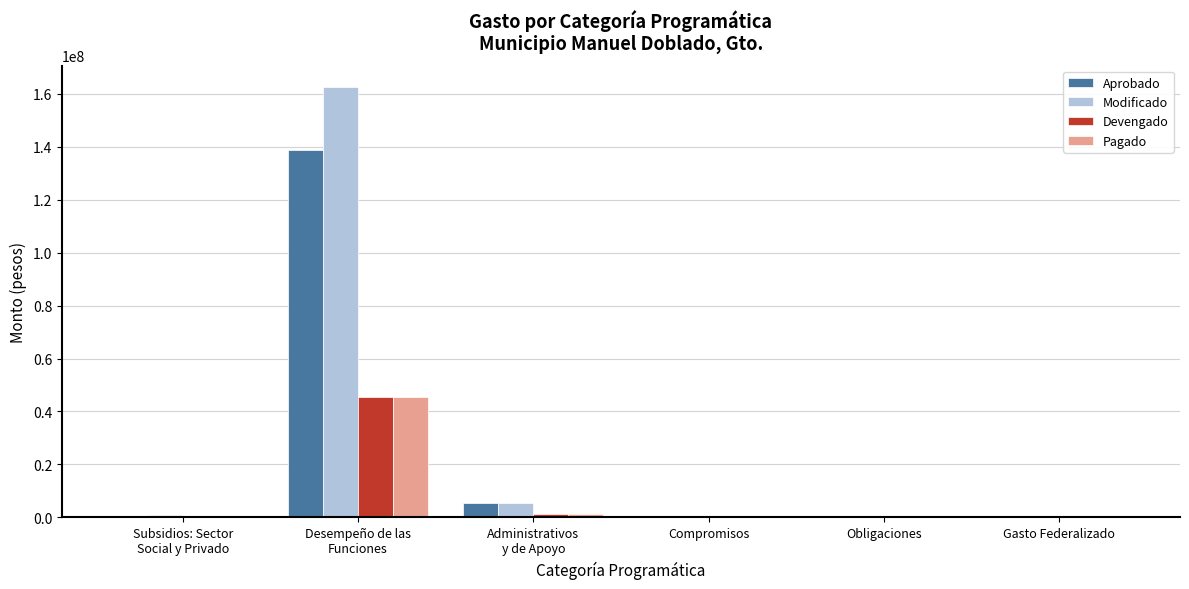

How many data points in Devengado are above 180293?

3